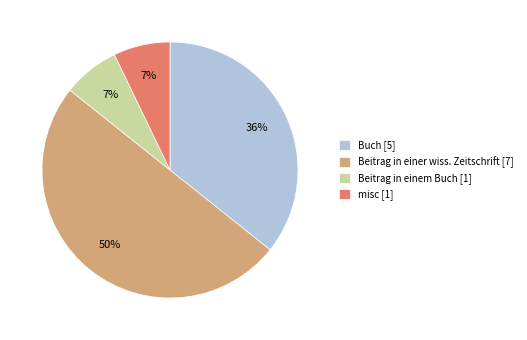

Which has a higher value, Buch [5] or Beitrag in einer wiss. Zeitschrift [7]?

Beitrag in einer wiss. Zeitschrift [7]